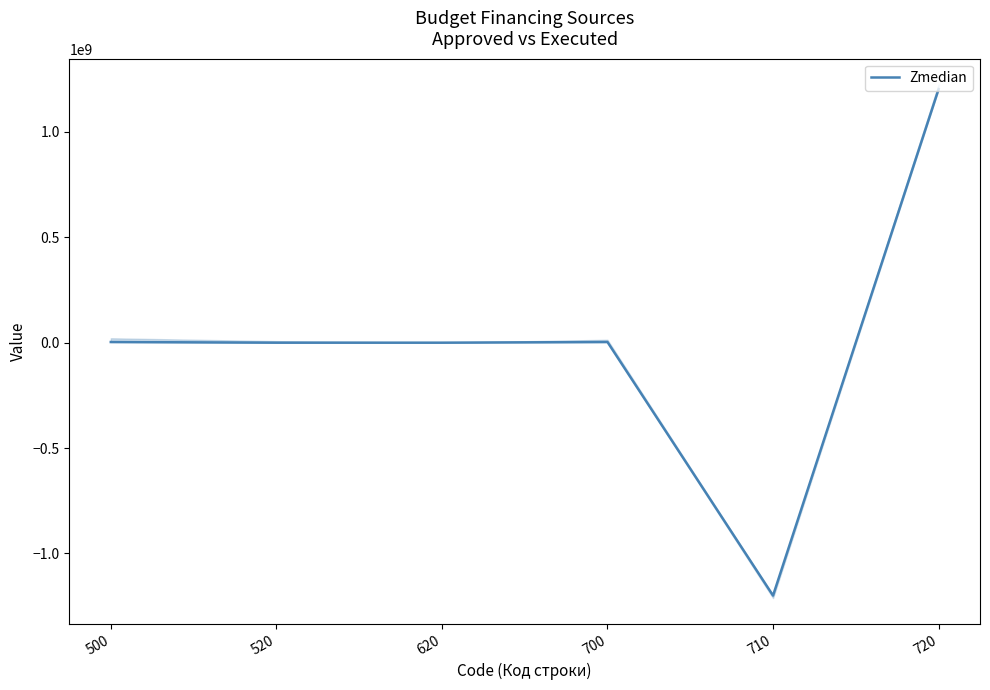

Count the number of values greater than 3078098.

3